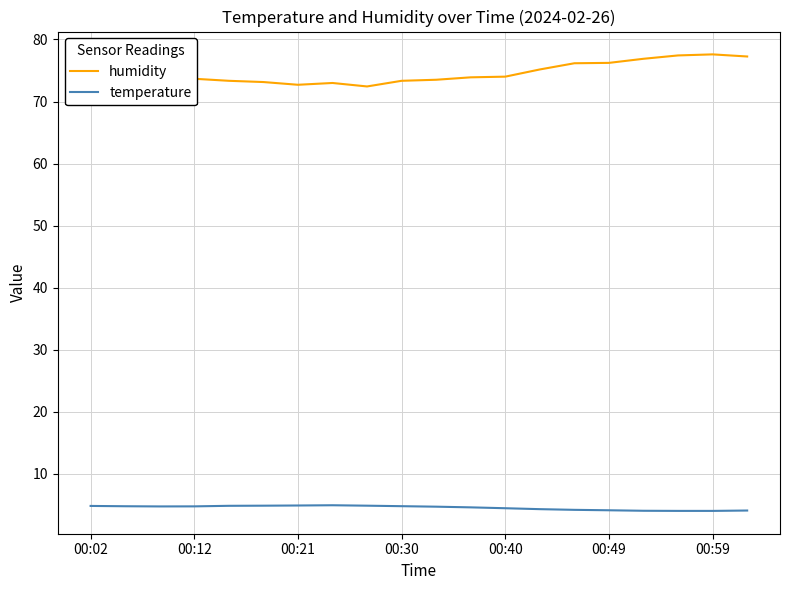

What is the minimum value for humidity?

72.4